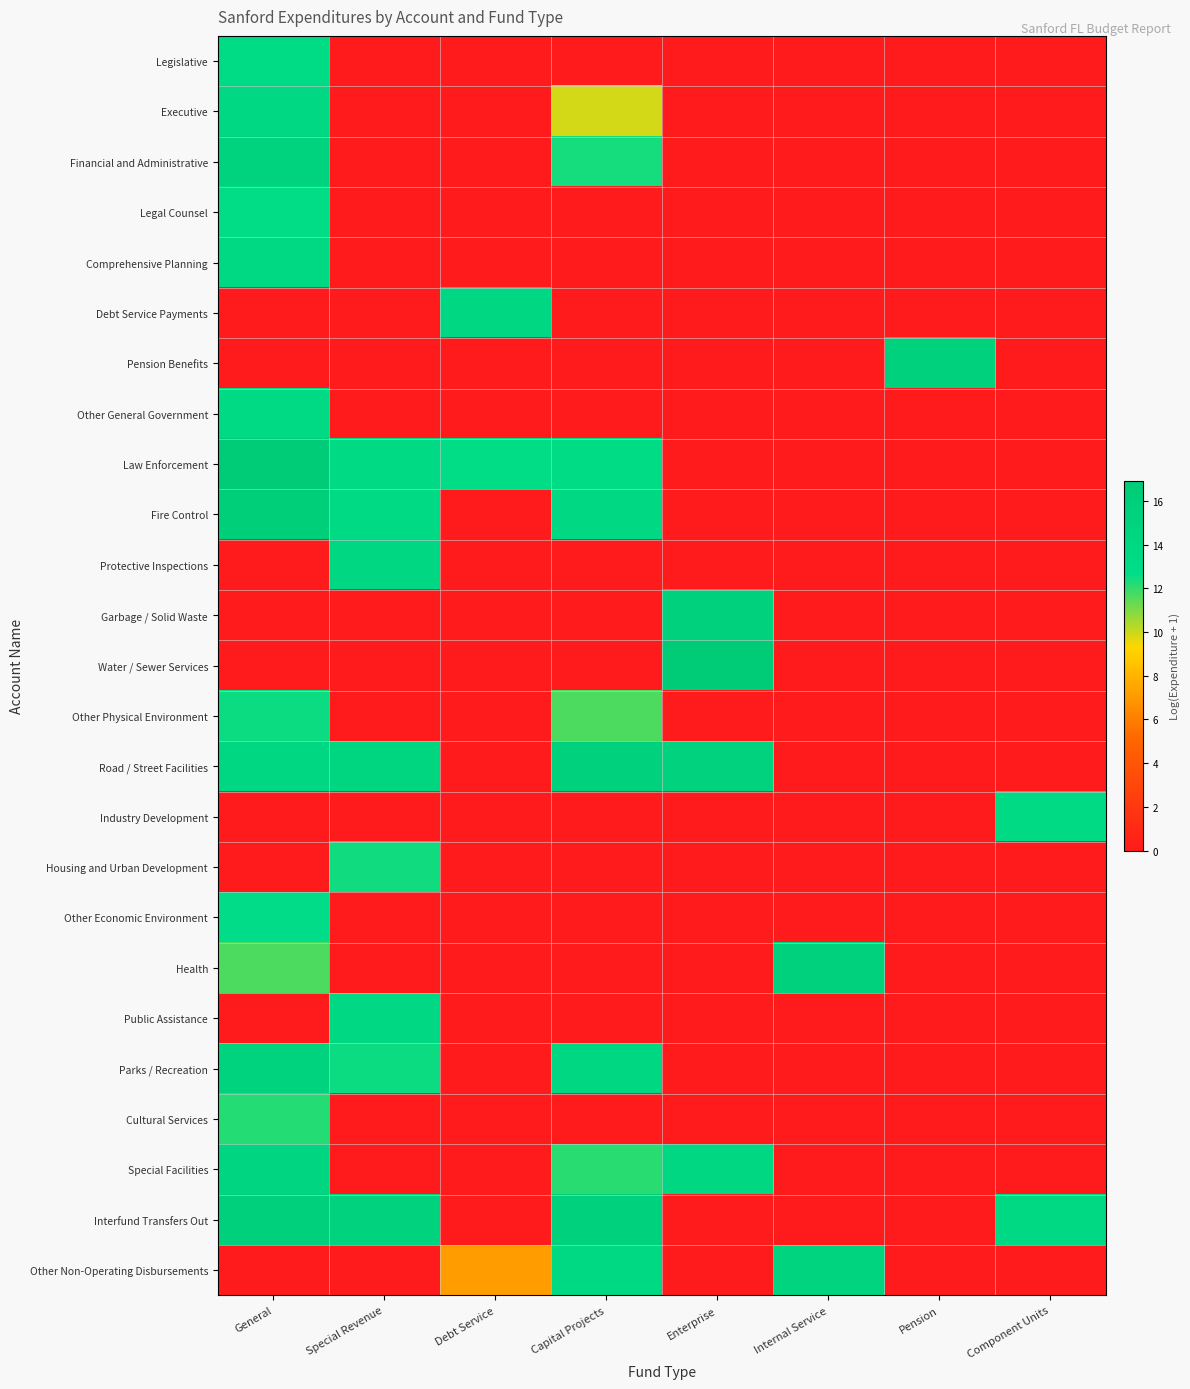

At which category is the sum across all series the highest?

General